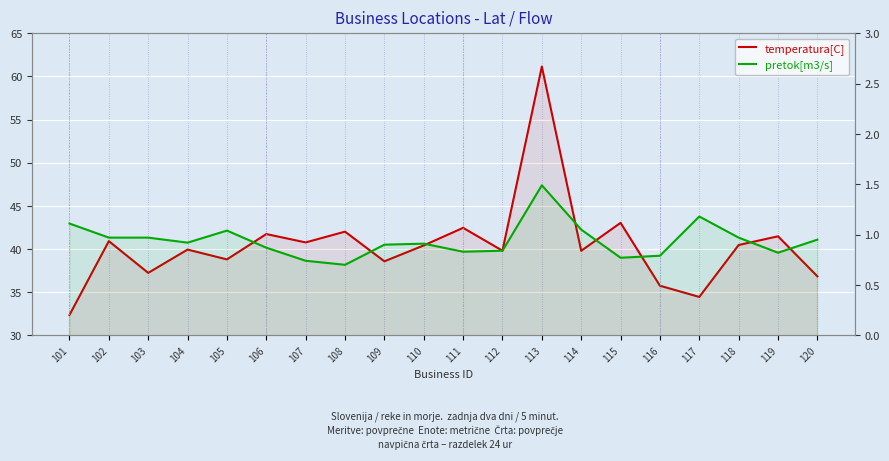

Count the number of data series in this chart.

2